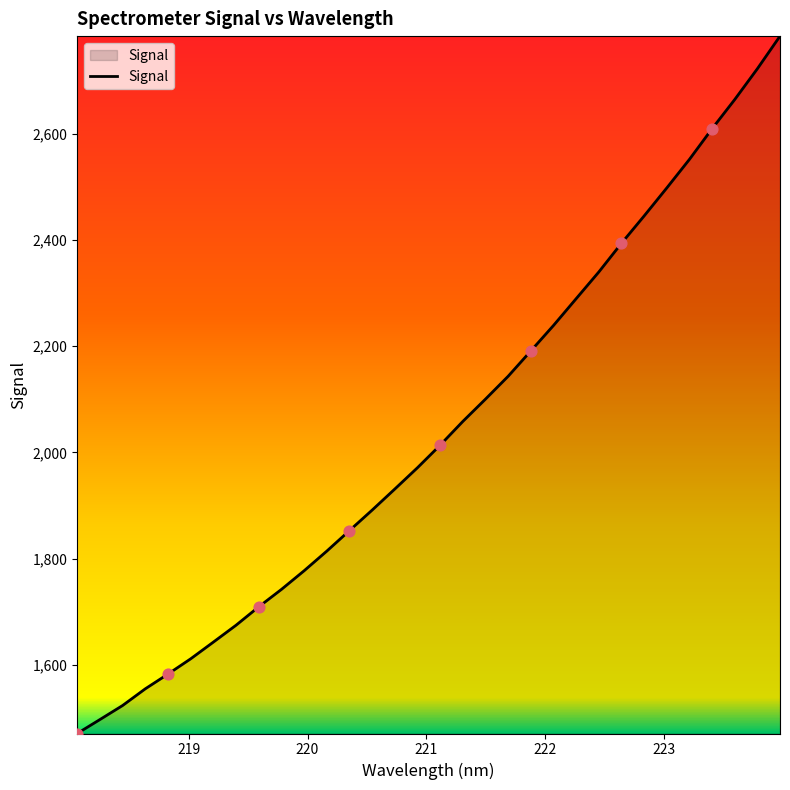

What is the difference between the maximum and minimum values?

1312.8